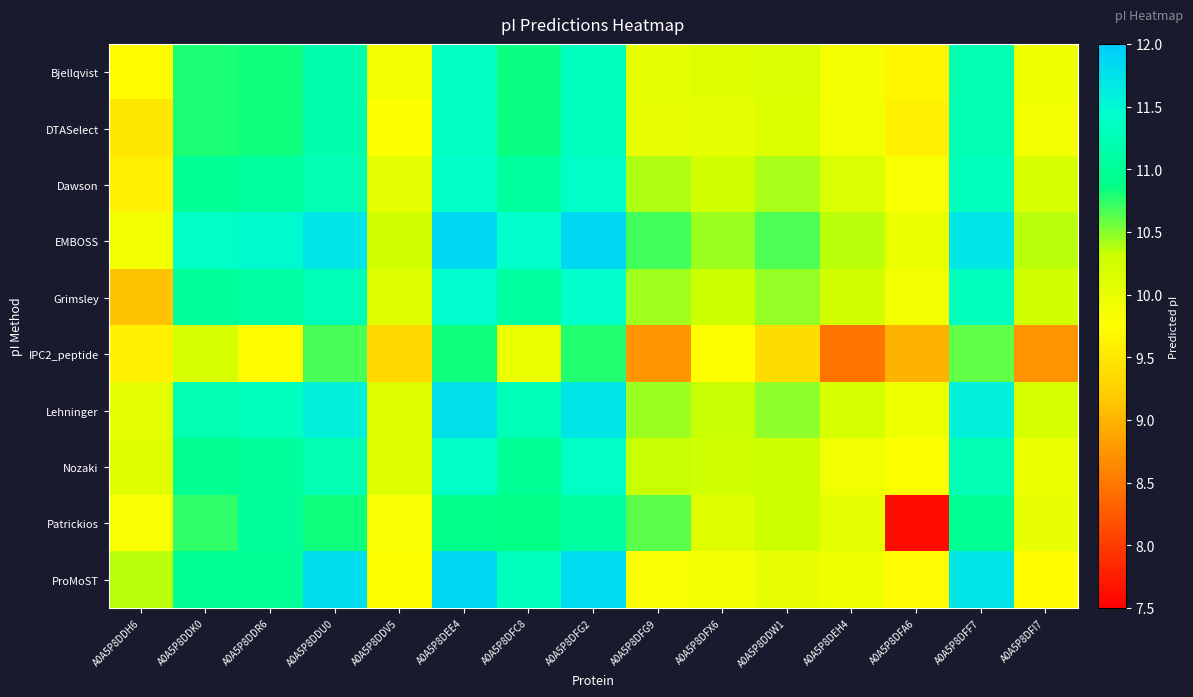

What is the greatest value displayed?

11.9